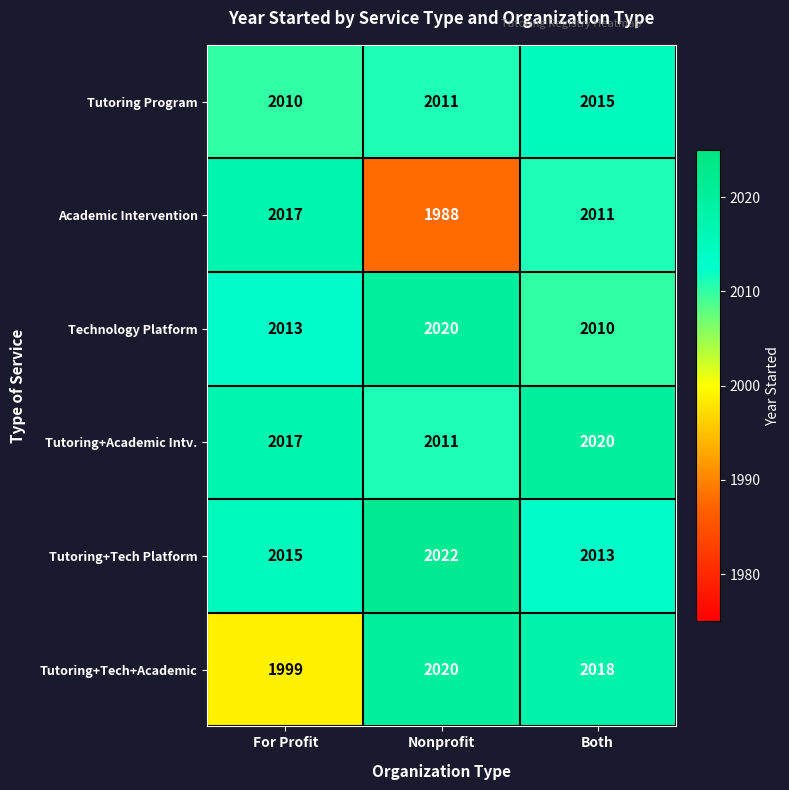

Is it true that Academic Intervention equals 561 at For Profit?

False